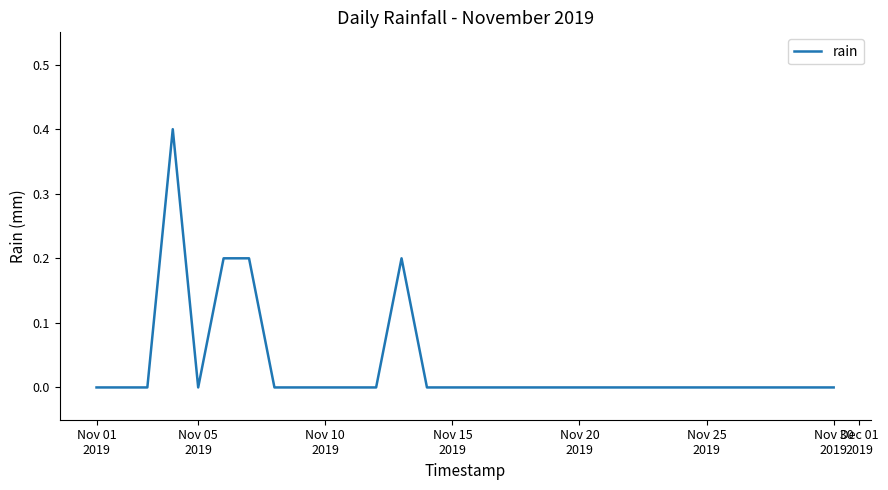

How many lines are shown in the chart?

1